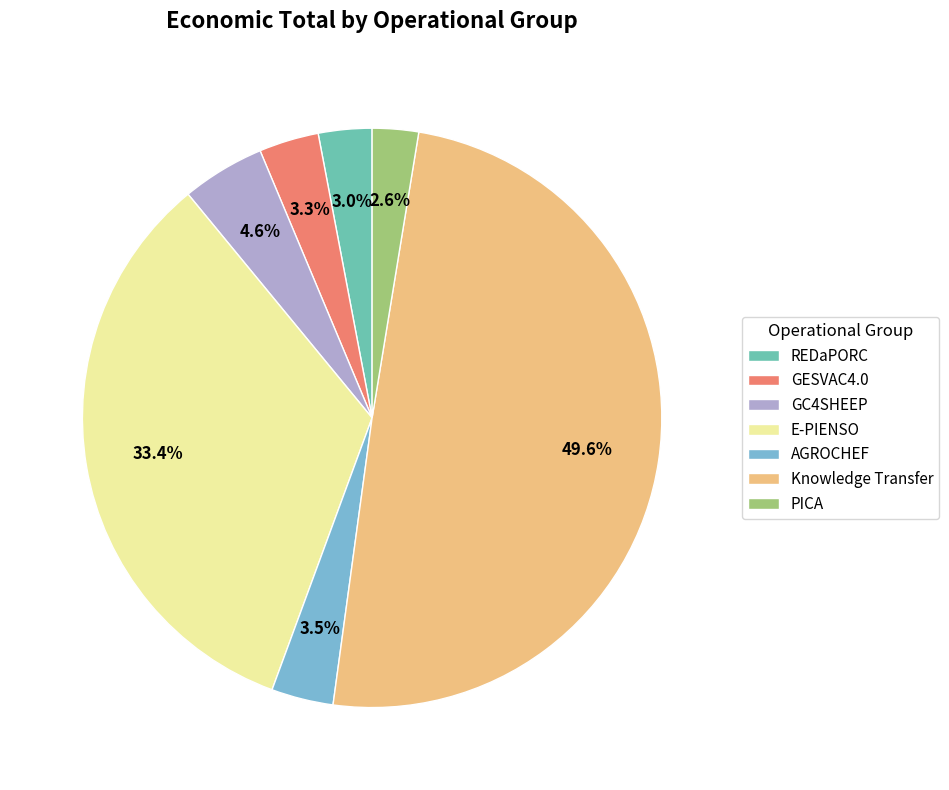

Count the number of slices in the pie.

7